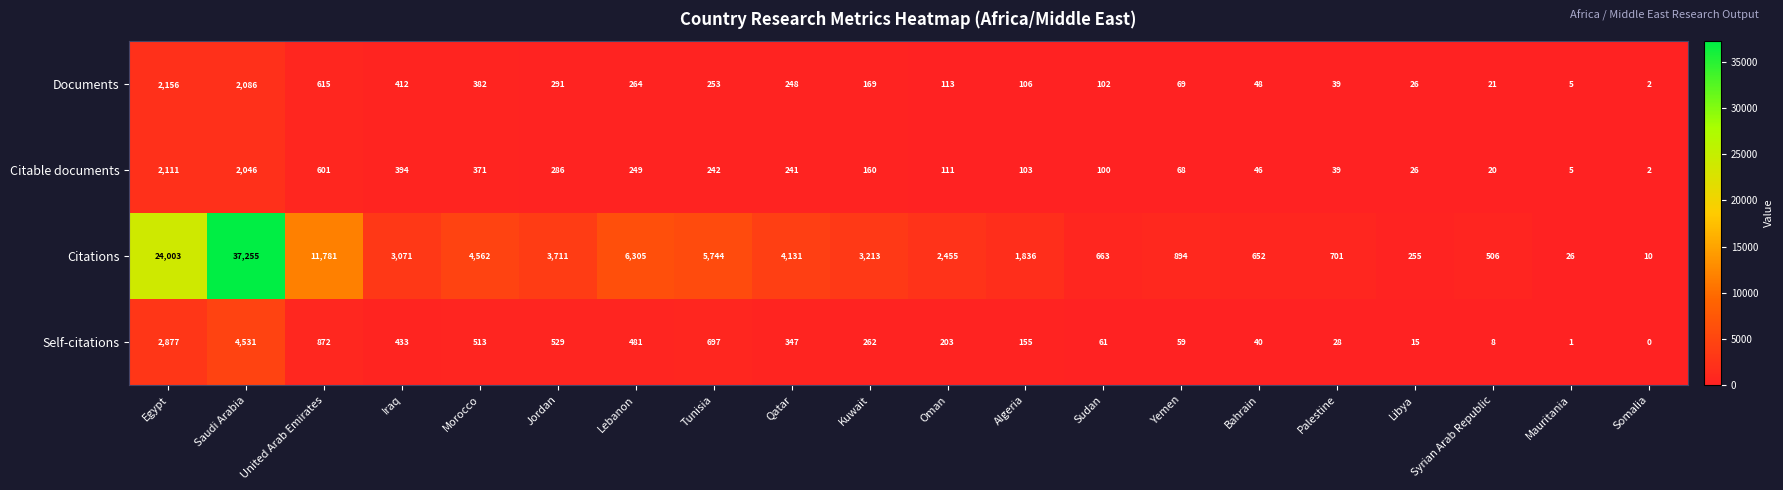

Which series has the largest total across all categories?

Citations